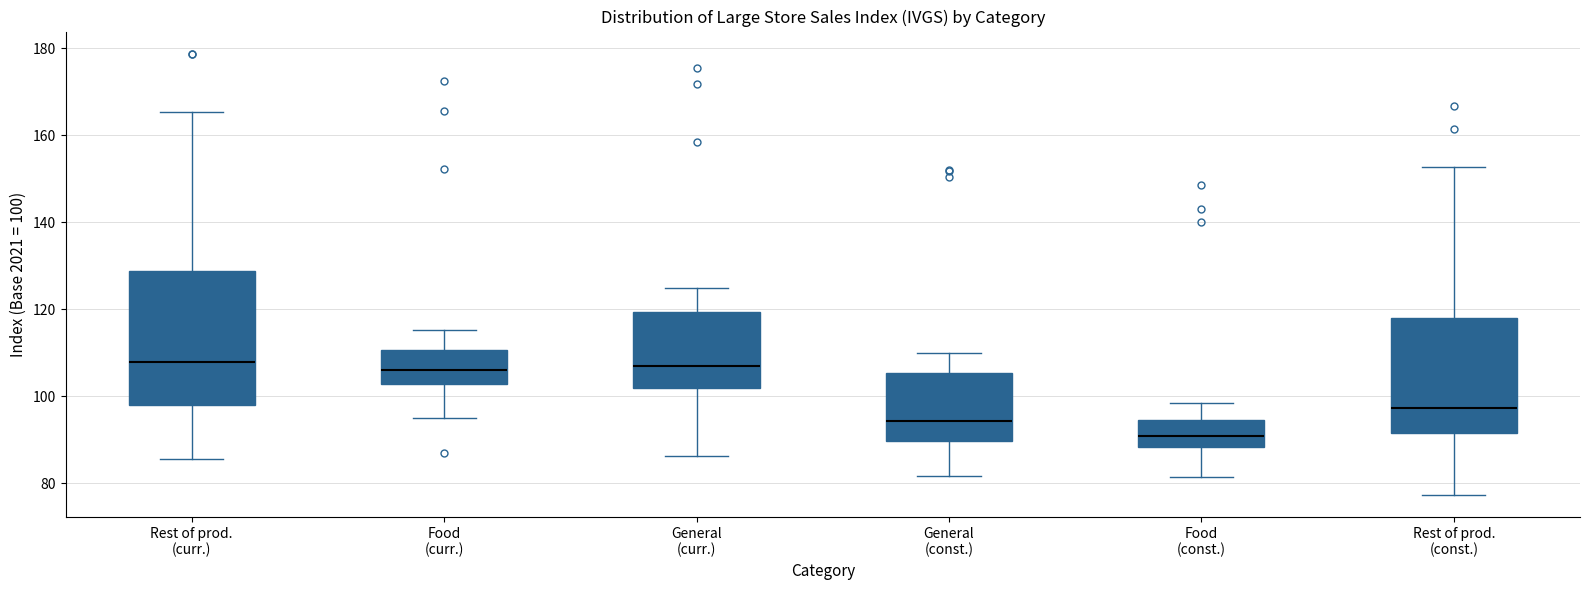

Where is the lower edge of the box for Rest of prod. (const.) on the y-axis? The values are not printed on the chart, so give them approximately, as read against the axis.

92